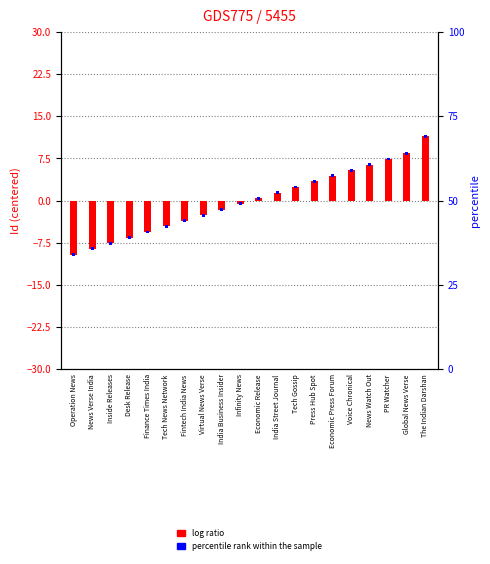

Reading right to left, extract all data points from this chart.

The Indian Darshan=11.4	Global News Verse=8.4	PR Watcher=7.4	News Watch Out=6.4	Voice Chronical=5.4	Economic Press Forum=4.4	Press Hub Spot=3.4	Tech Gossip=2.4	India Street Journal=1.4	Economic Release=0.4	Infinity News=-0.6	India Business Insider=-1.6	Virtual News Verse=-2.6	Fintech India News=-3.6	Tech News Network=-4.6	Finance Times India=-5.6	Desk Release=-6.6	Inside Releases=-7.6	News Verse India=-8.6	Operation News=-9.6